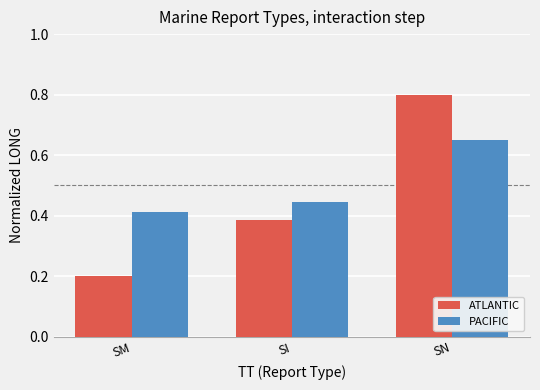

Rank the series at SM from lowest to highest value.

ATLANTIC, PACIFIC